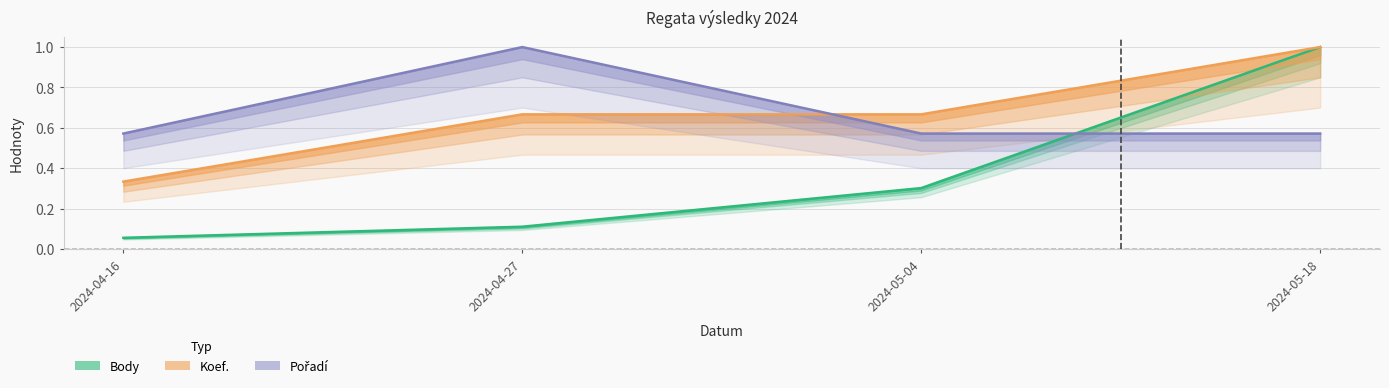

What is the total value across all series at 2024-05-04?

1.5